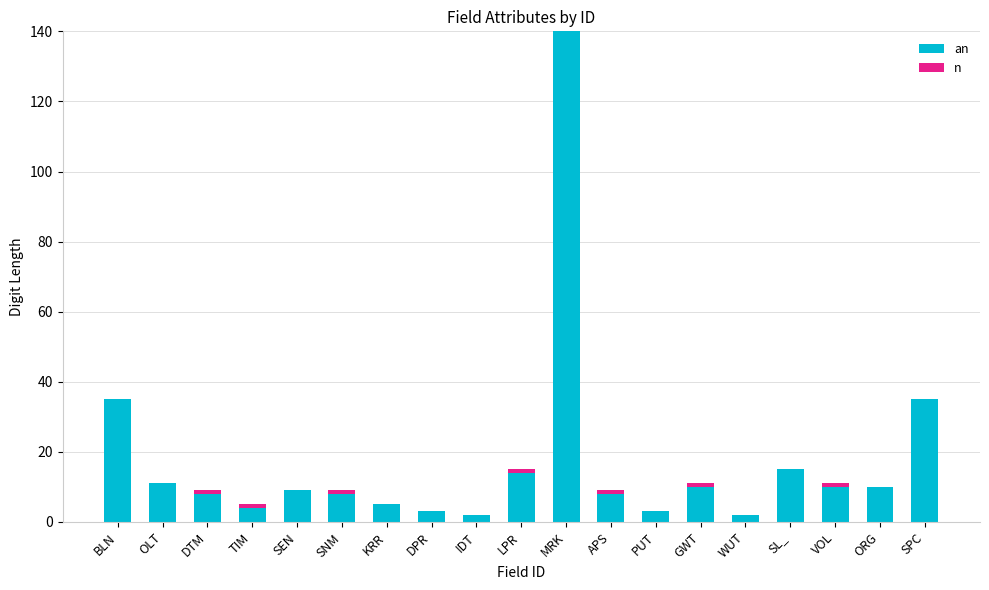

What is the total value across all series at SL_?

15